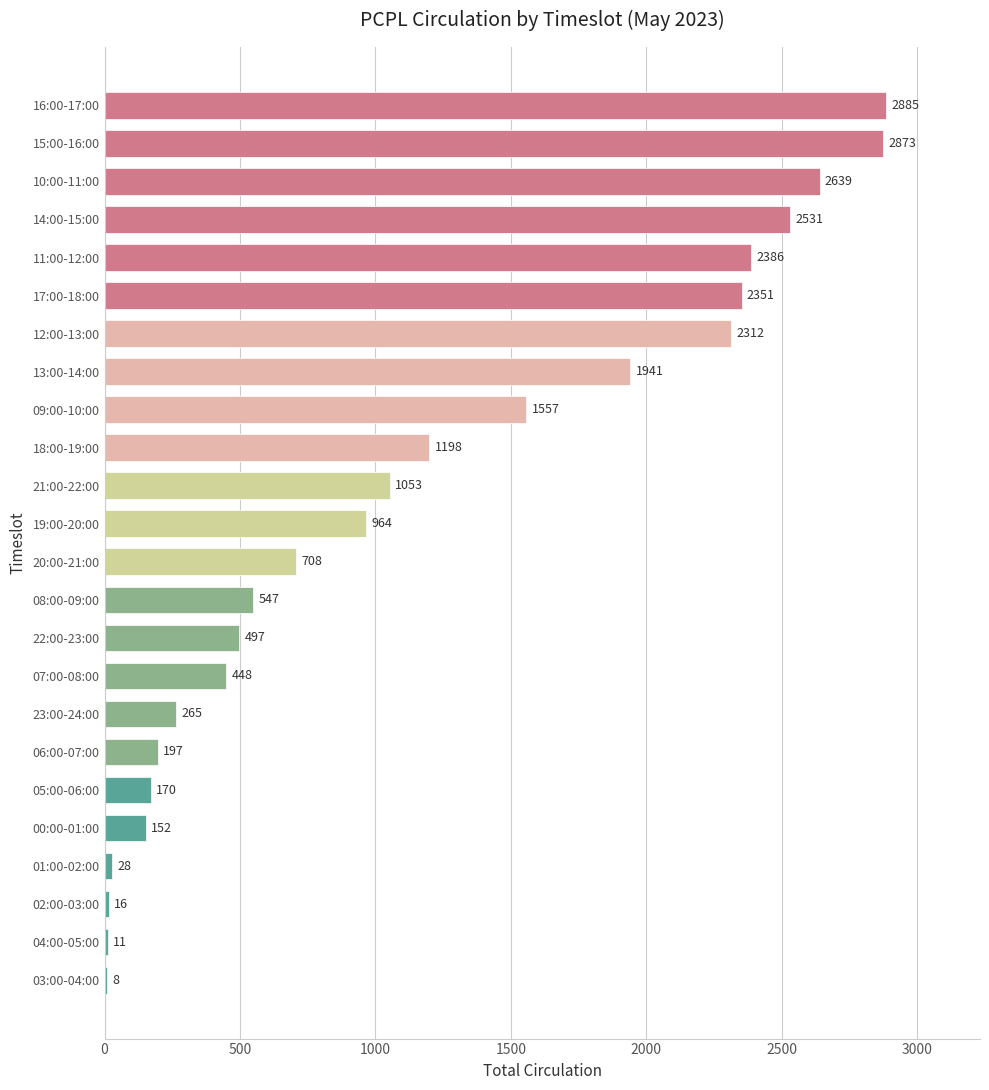

Where is the data nearest to the value 1446?

09:00-10:00